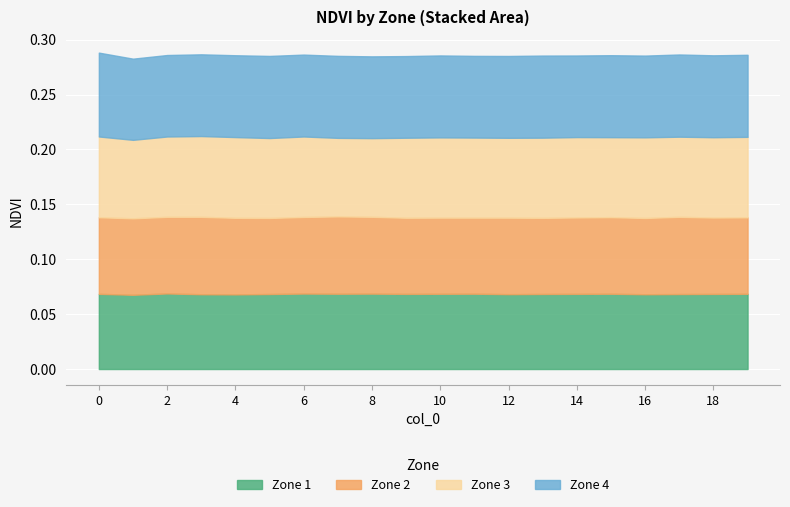

What are all the series names shown in the legend?

Zone 1, Zone 2, Zone 3, Zone 4